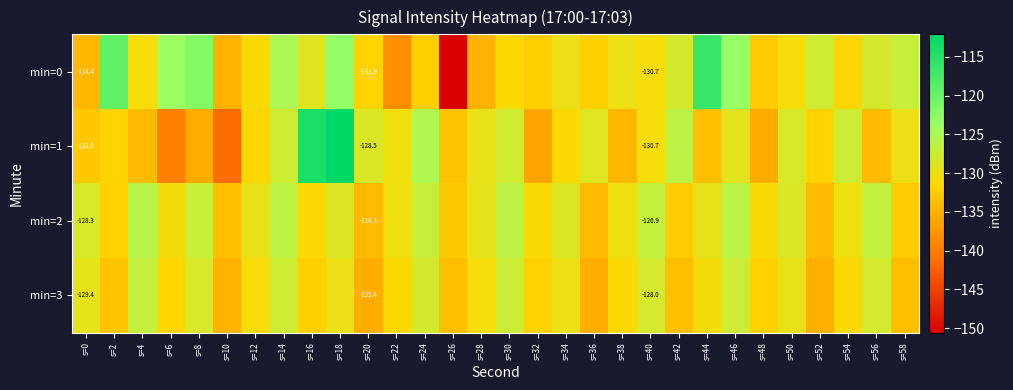

The min=0 series shows -135.0 at s=10. True or false?

True